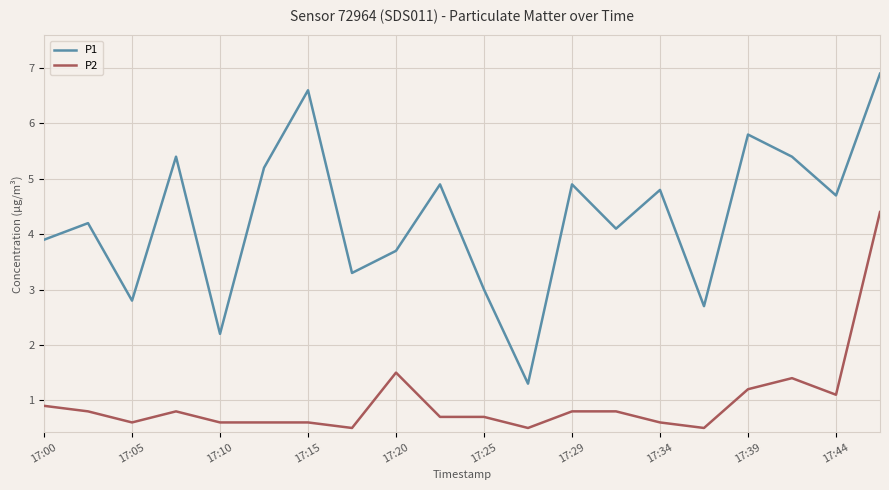

What is the average value of the P2 series?

1.0